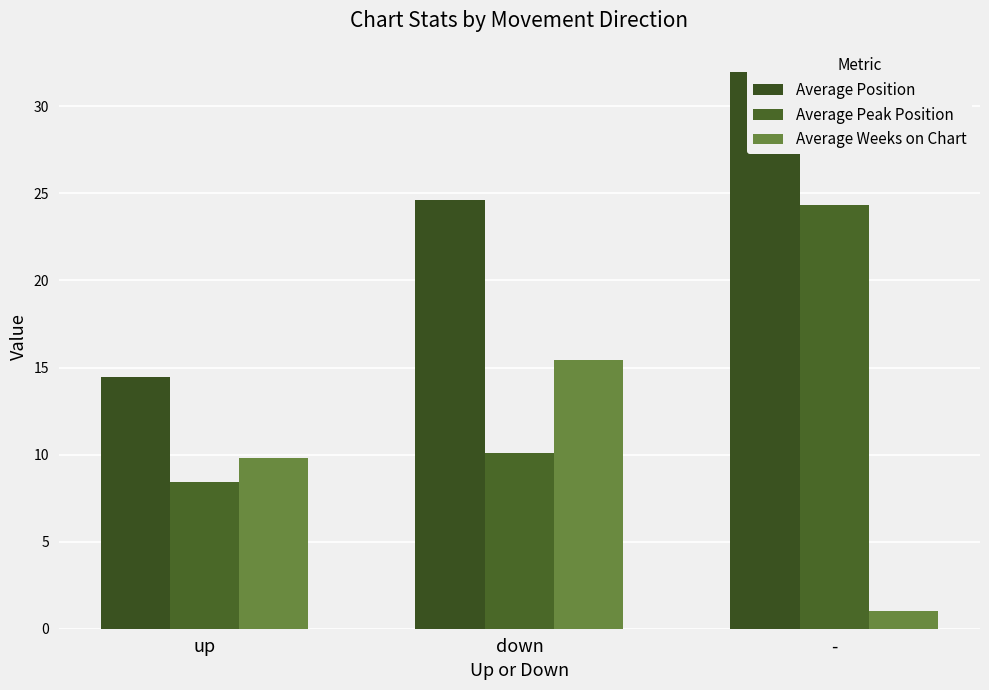

What is the minimum value shown in the chart?

1.0